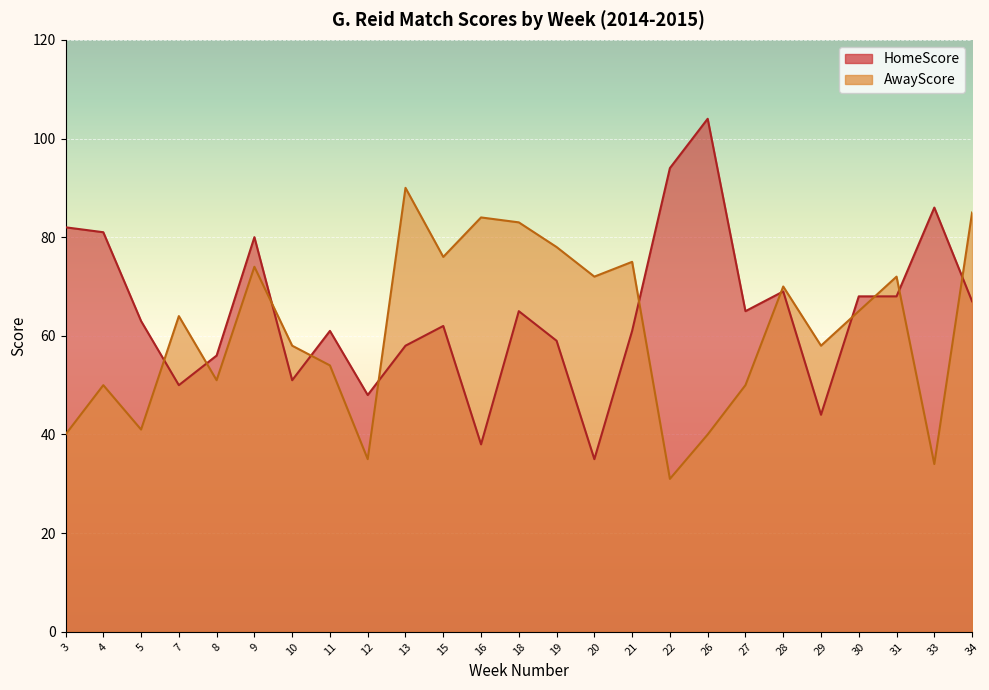

What is the total value across all series at 34?

152